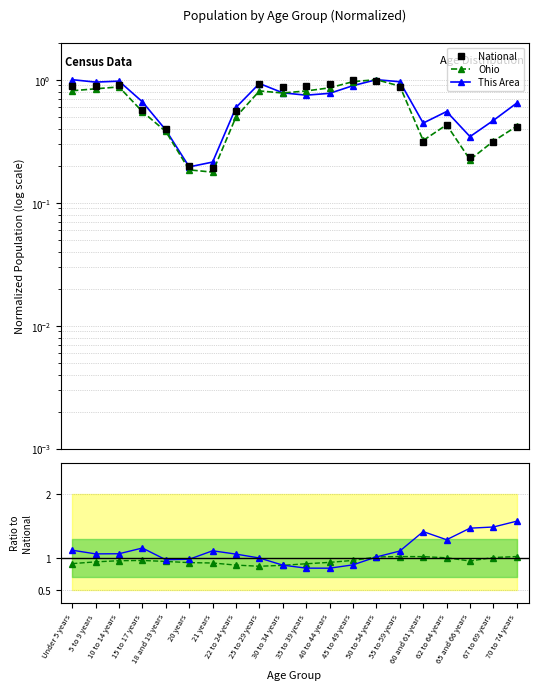

How many interior local peaks does the This Area series have?

4